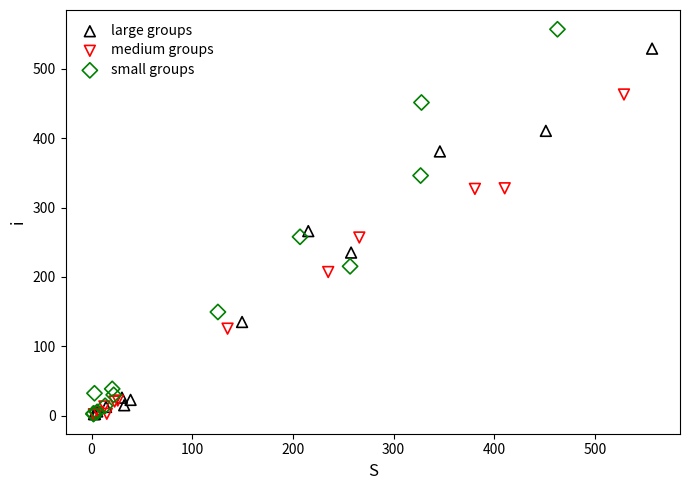

Which series has the largest Y range (max minus min)?

small groups